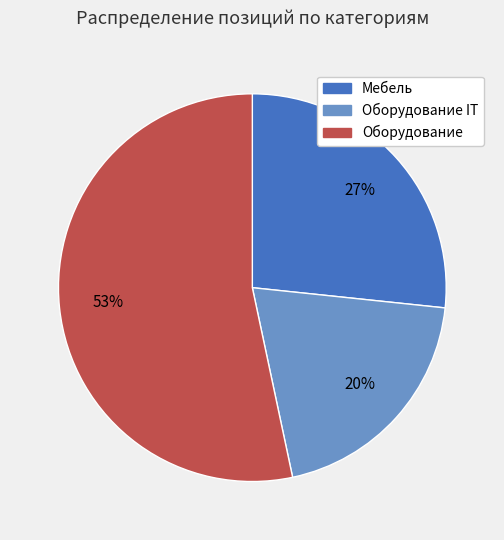

Is there any slice that represents more than half of the pie?

Yes